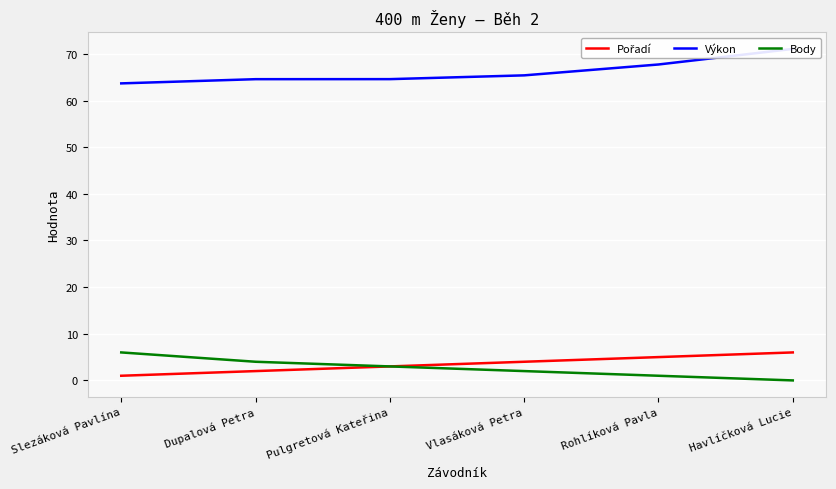

Which series has the widest spread of values?

Výkon